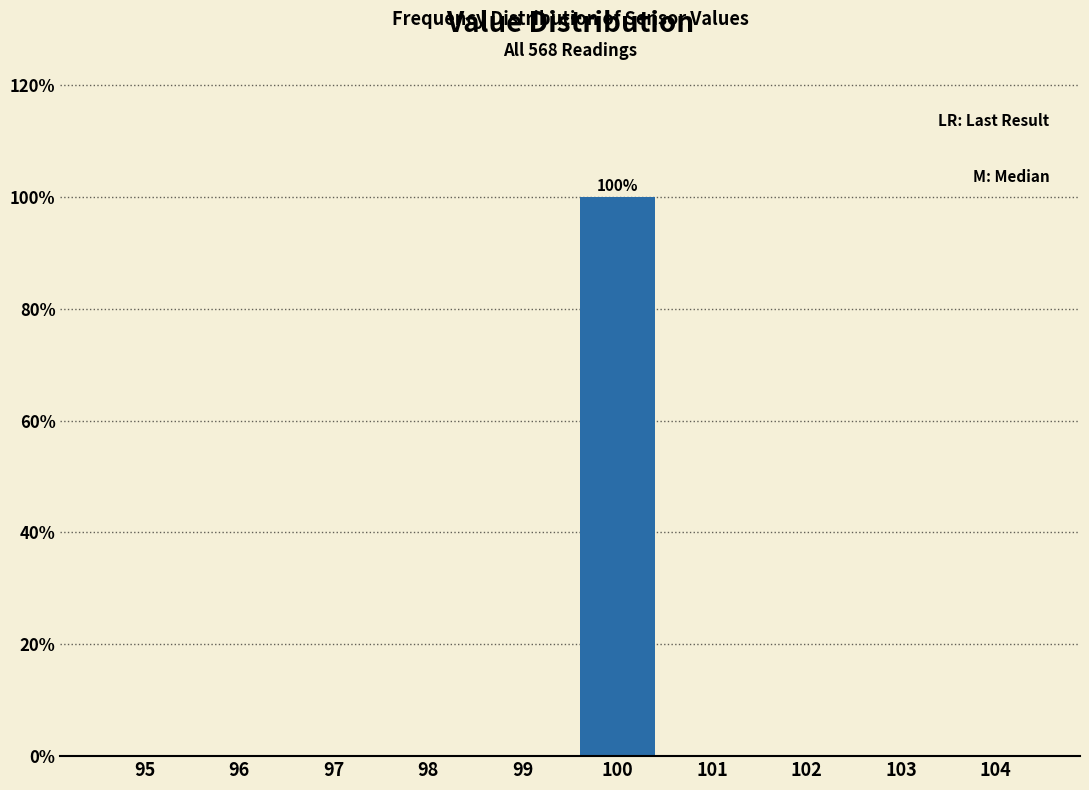

Reading left to right, what are all the values shown in this chart?

95=0	96=0	97=0	98=0	99=0	100=100	101=0	102=0	103=0	104=0